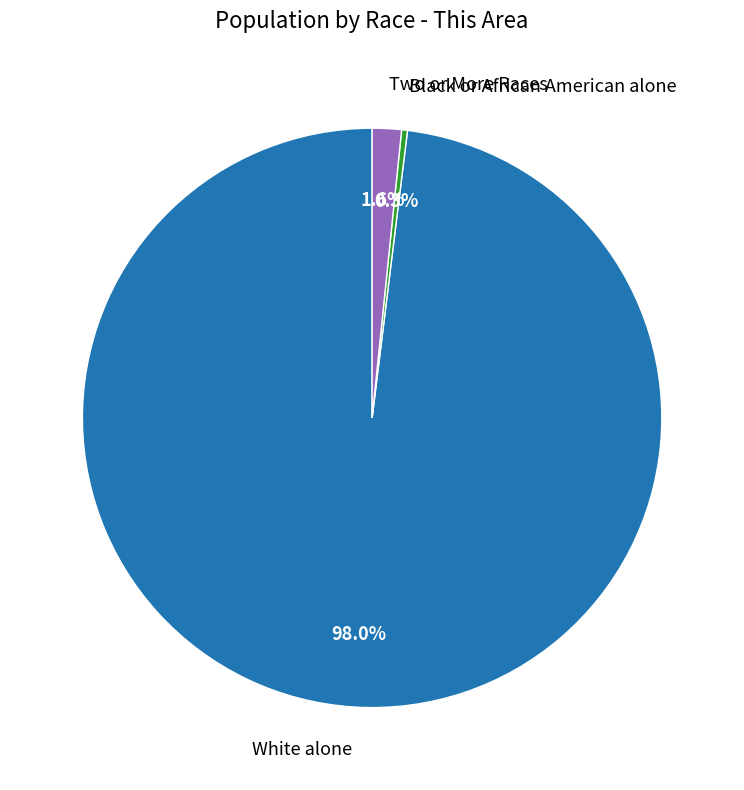

Is there any slice that represents more than half of the pie?

Yes